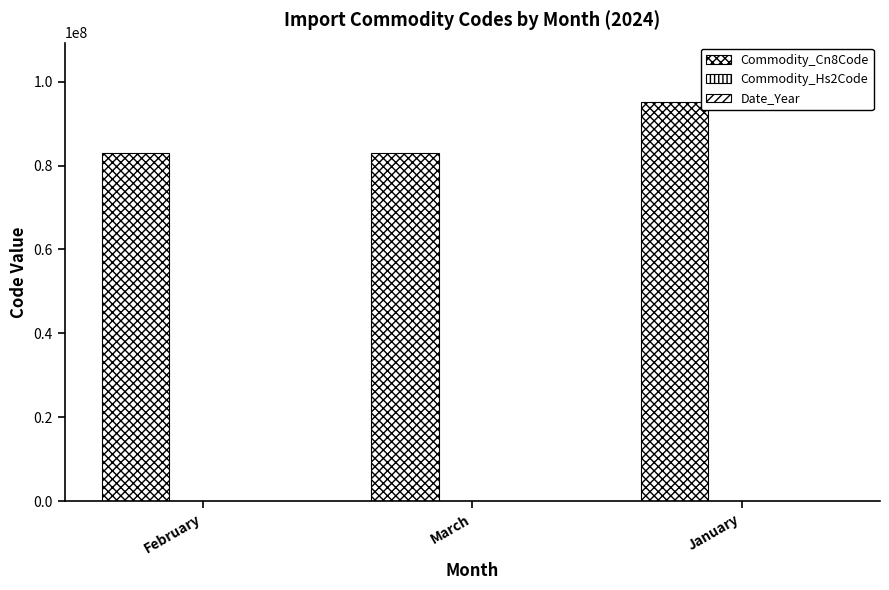

Which series has the largest total across all categories?

Commodity_Cn8Code